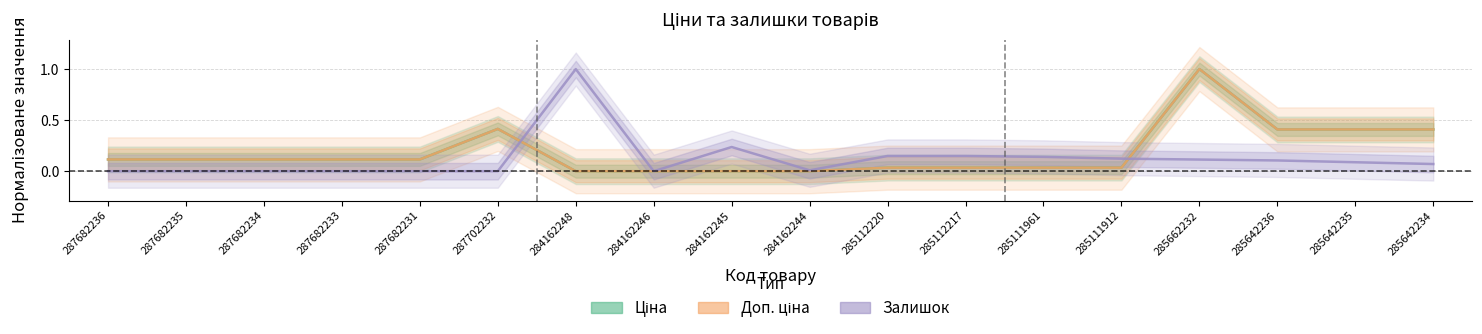

What is the difference between the second highest and minimum values in the Доп. ціна series?

0.4